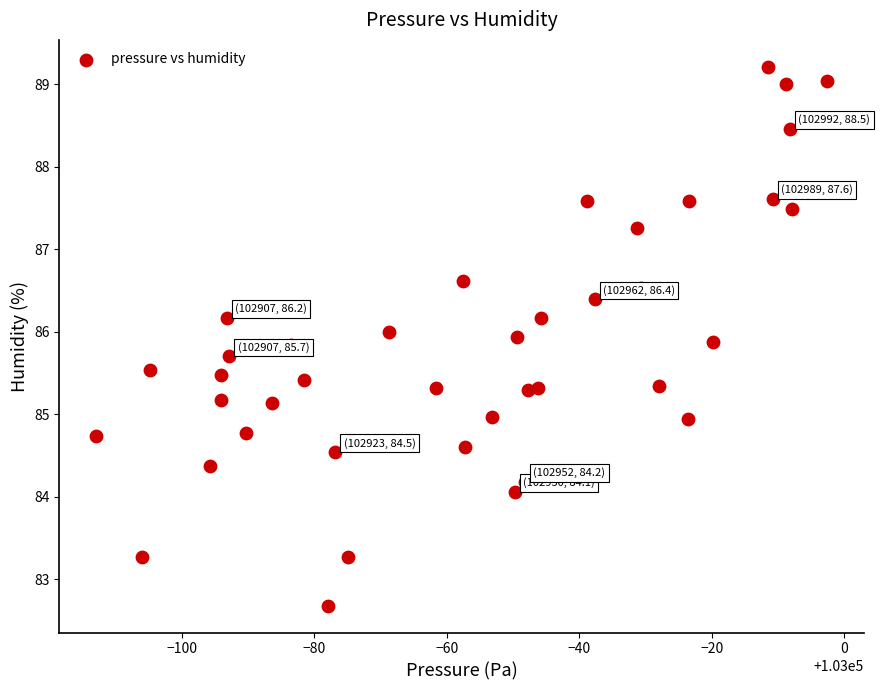

What is the range of X values (max minus min)?

110.4